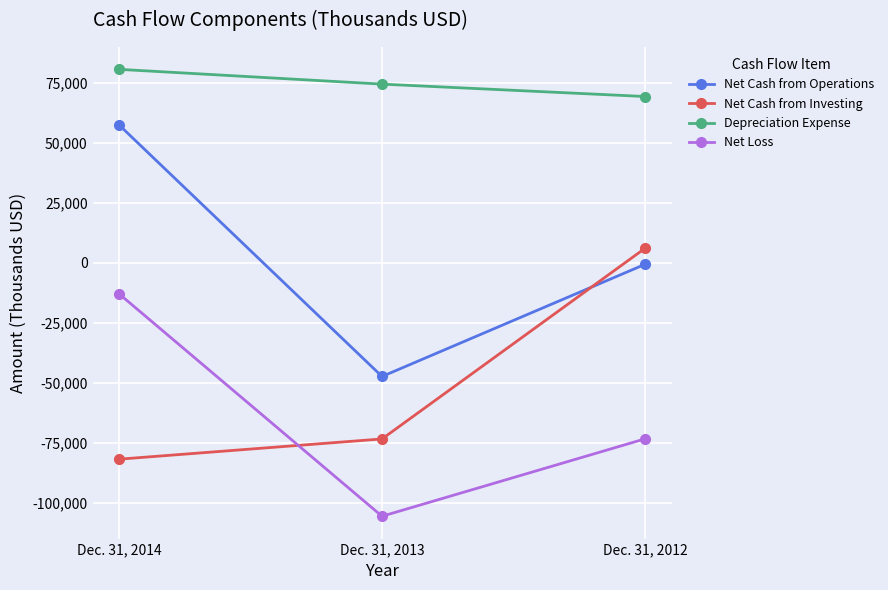

What is the difference between the highest and lowest values at Dec. 31, 2014?

162216